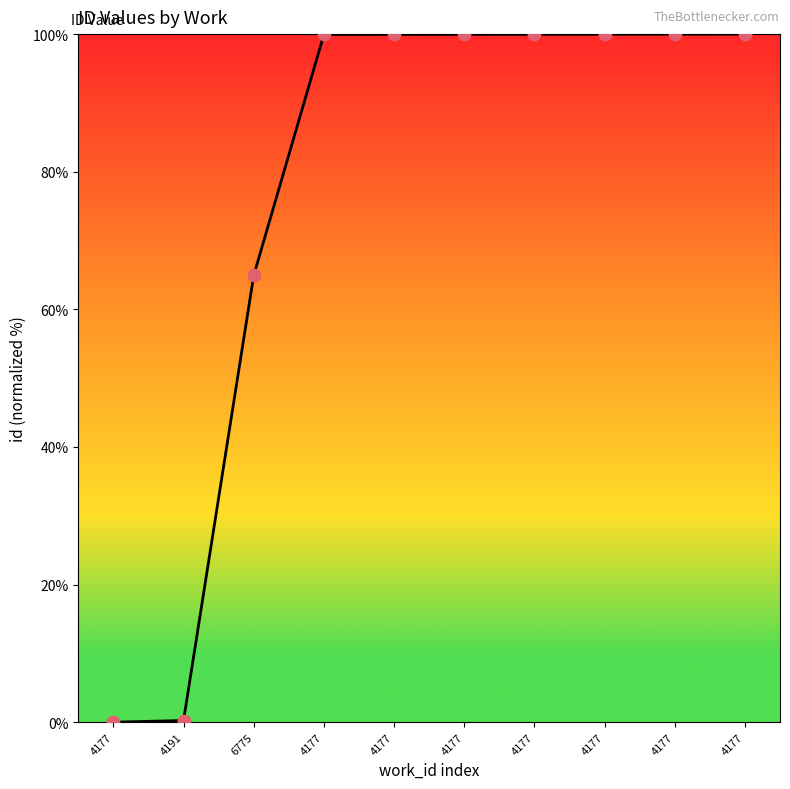

What is the ratio of the value at 4177 to the value at 4177?

1.0